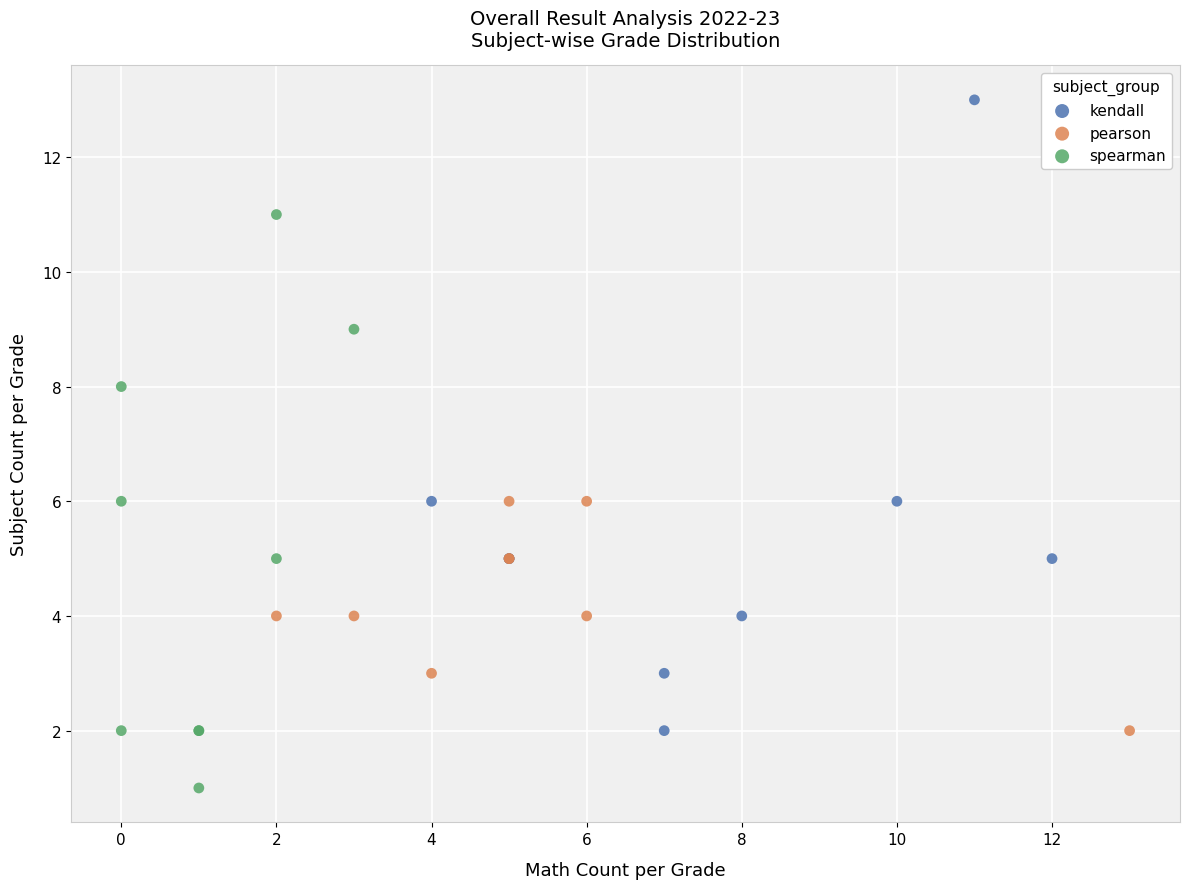

Which series reaches the maximum Y coordinate?

kendall